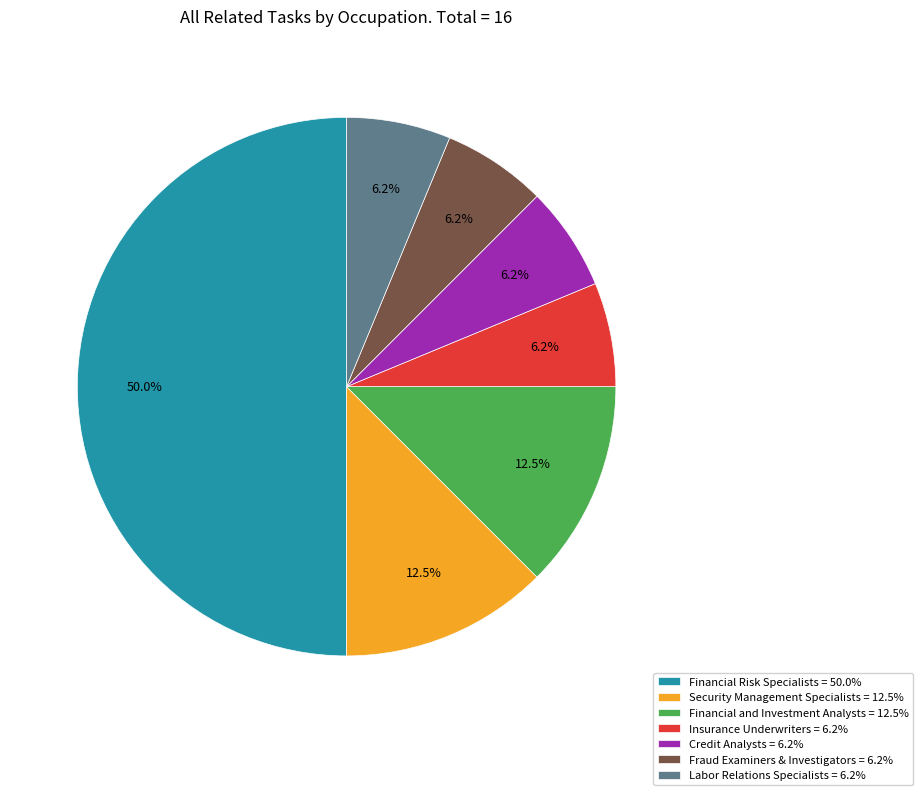

Is the sum of Financial Risk Specialists = 50.0% and Fraud Examiners & Investigators = 6.2% greater than half?

Yes